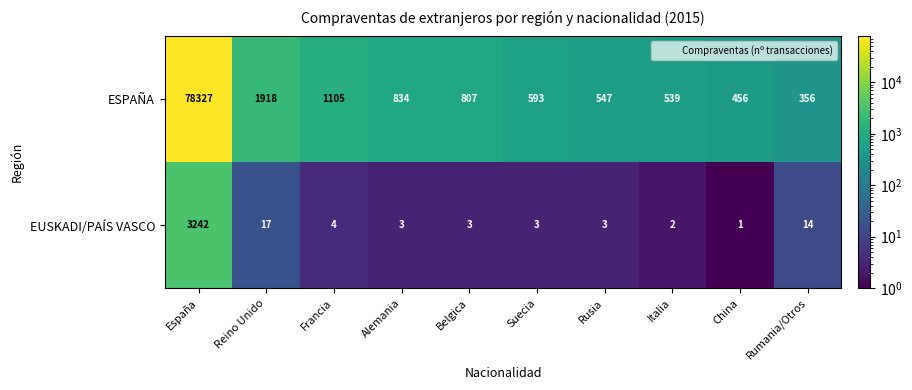

At which category is the sum across all series the highest?

España